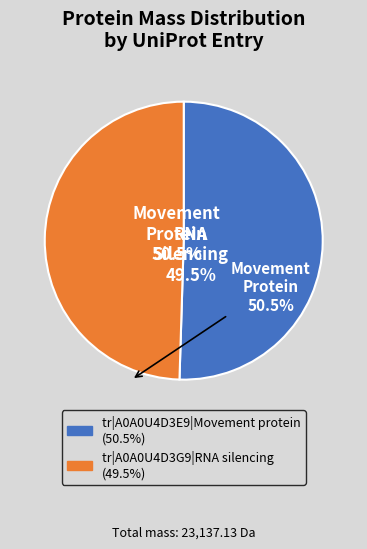

What is the smallest slice in the pie chart?

tr|A0A0U4D3G9|RNA silencing